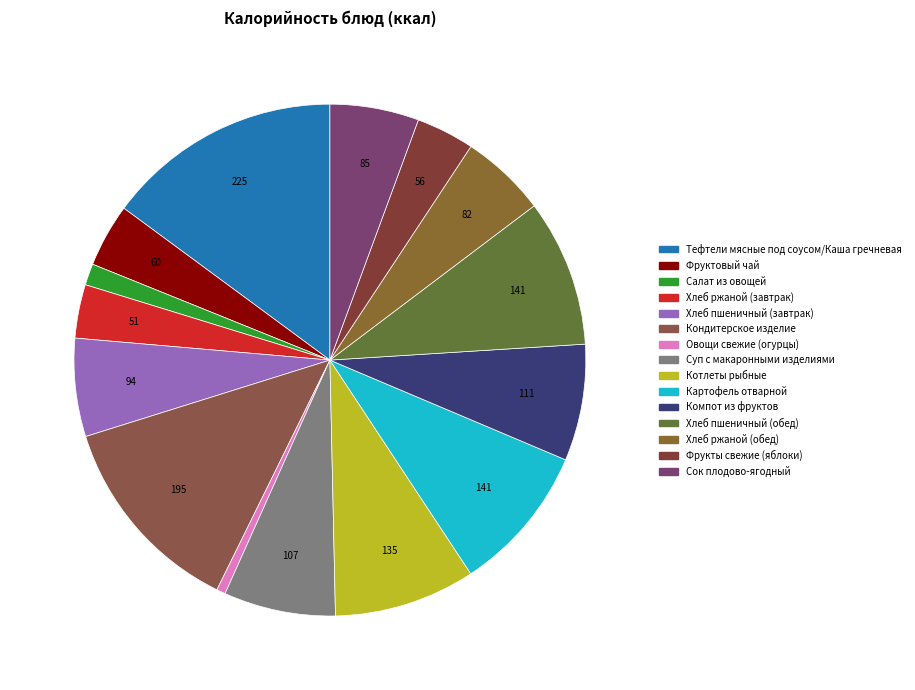

What is the smallest slice in the pie chart?

Овощи свежие (огурцы)